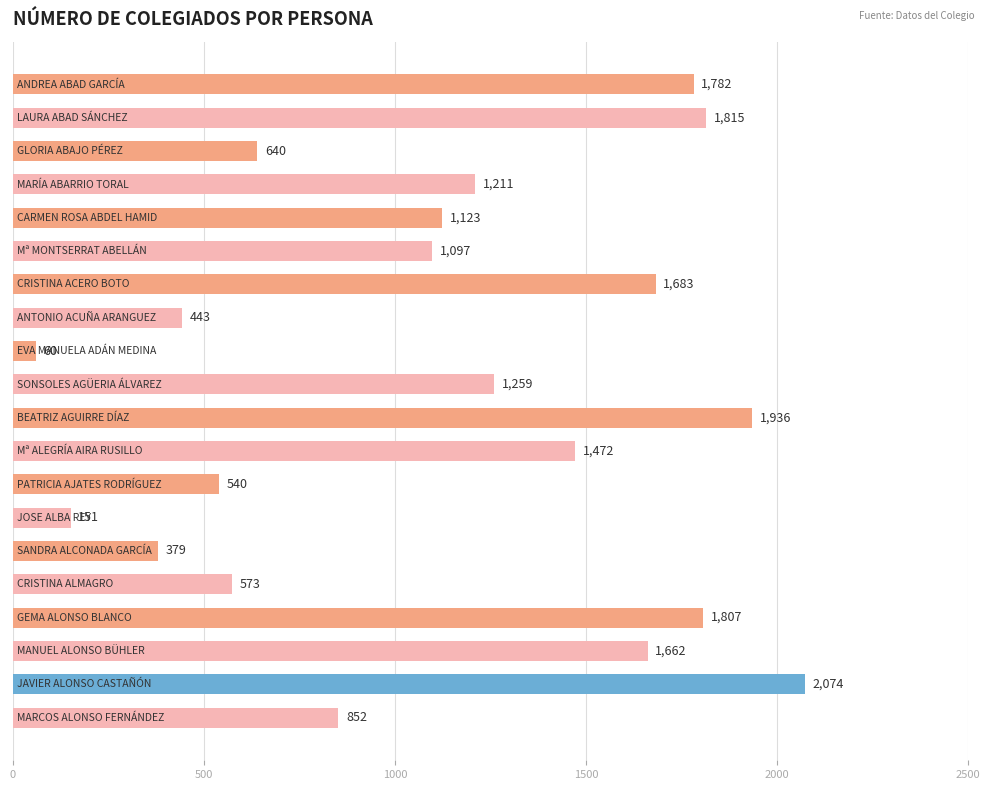

Reading bottom to top, transcribe all the data shown in this chart.

852	2074	1662	1807	573	379	151	540	1472	1936	1259	60	443	1683	1097	1123	1211	640	1815	1782